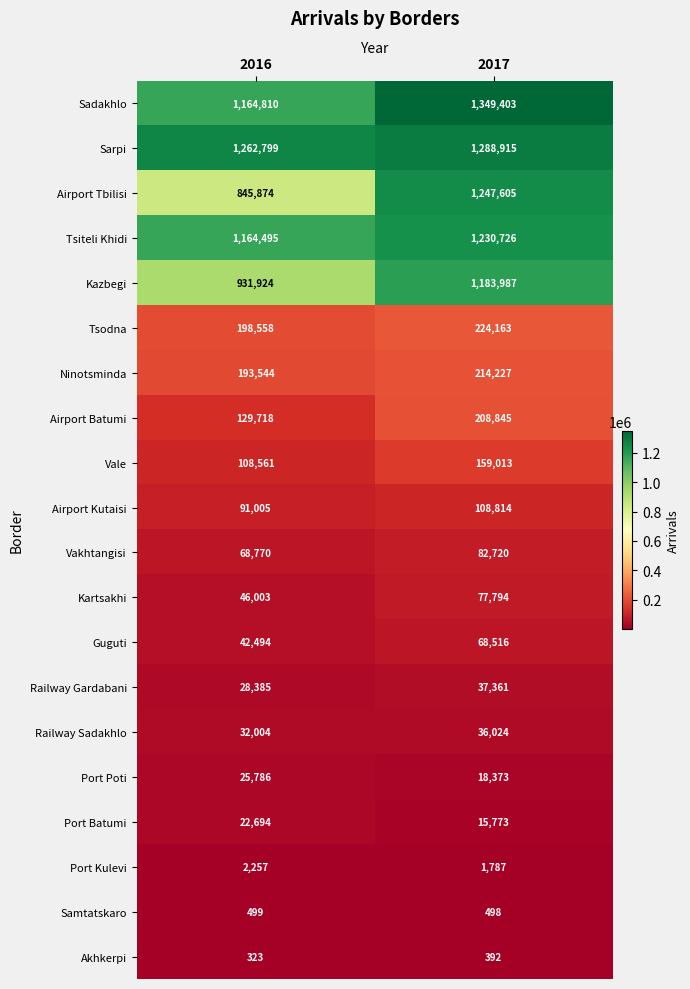

What is the spread (max minus min) of values at 2017?

1349011